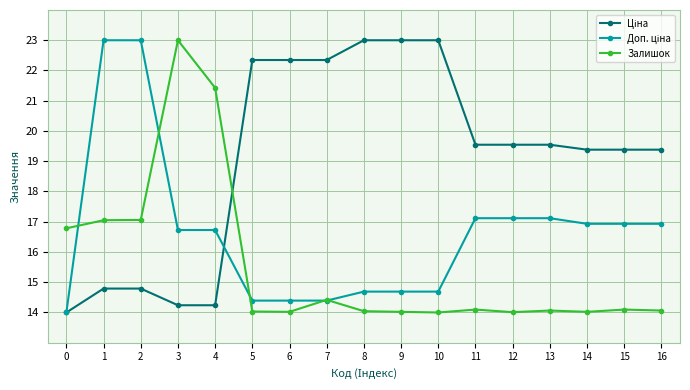

What is the value of the Залишок point at the 9th from the left?

14.0